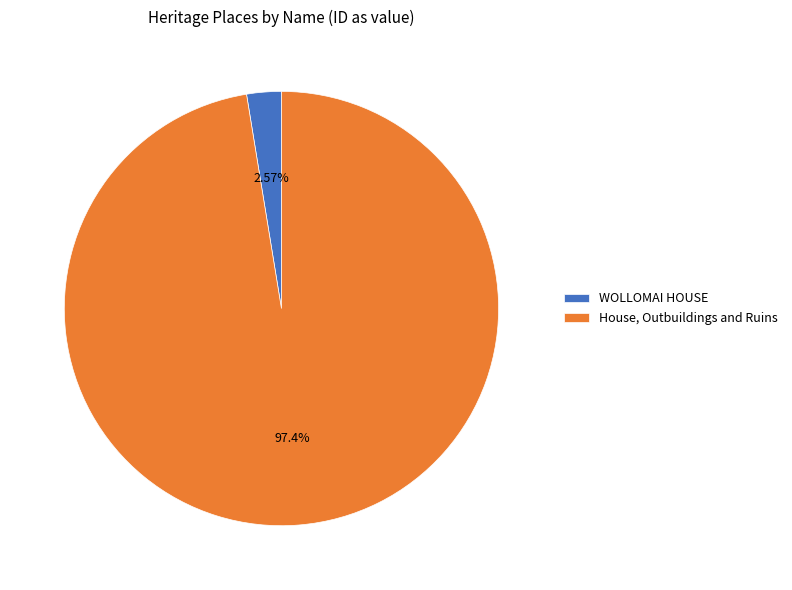

Which category has the biggest portion of the pie?

House, Outbuildings and Ruins